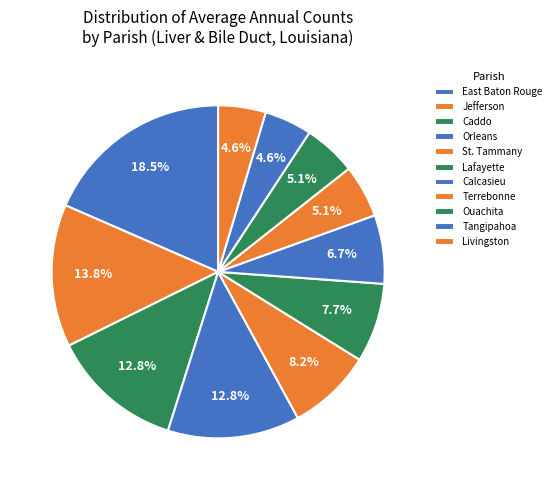

What percentage do Jefferson and St. Tammany together represent?

22.1%